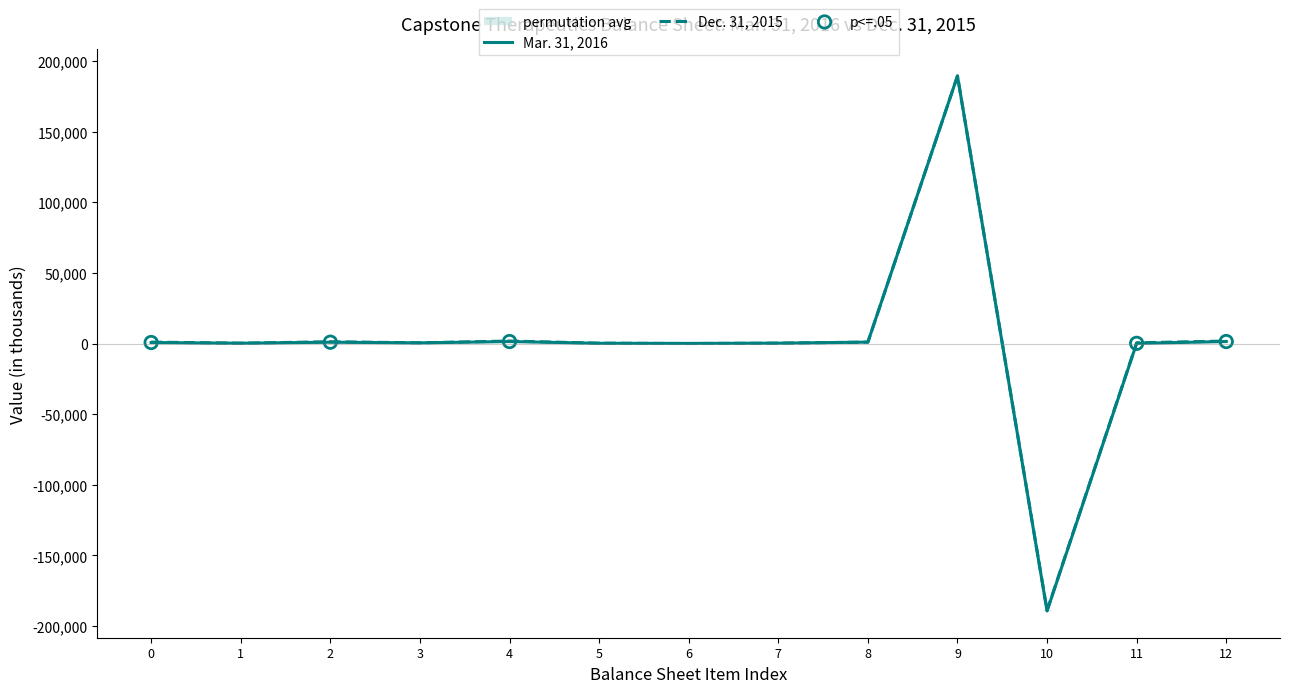

At which category is the sum across all series the highest?

9